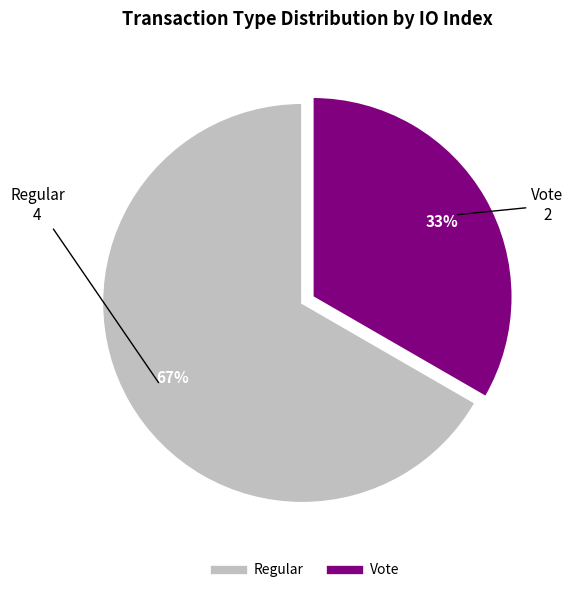

Rank the categories by value from lowest to highest.

Vote, Regular